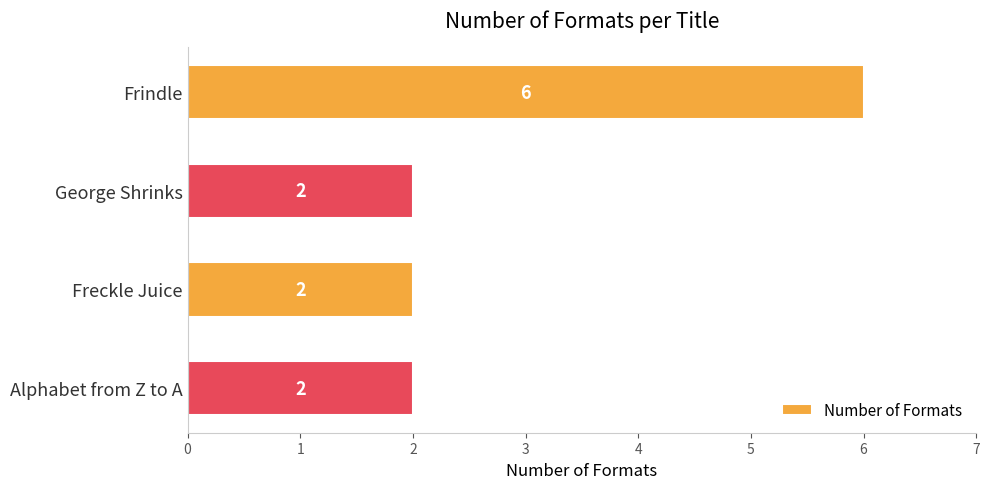

What is the difference between the maximum and minimum values?

4